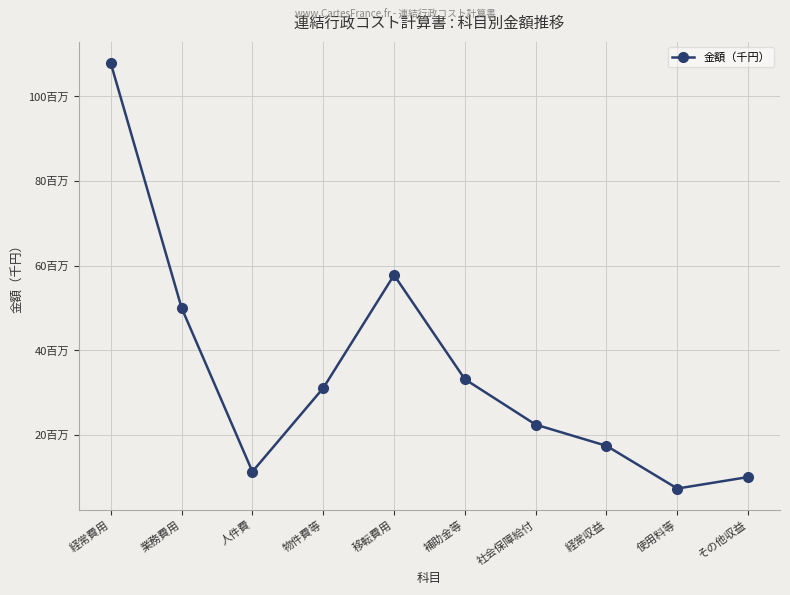

Reading right to left, extract all data points from this chart.

10089163	7371174	17460337	22468557	33195497	57794355	31101612	11364060	50045889	107840244